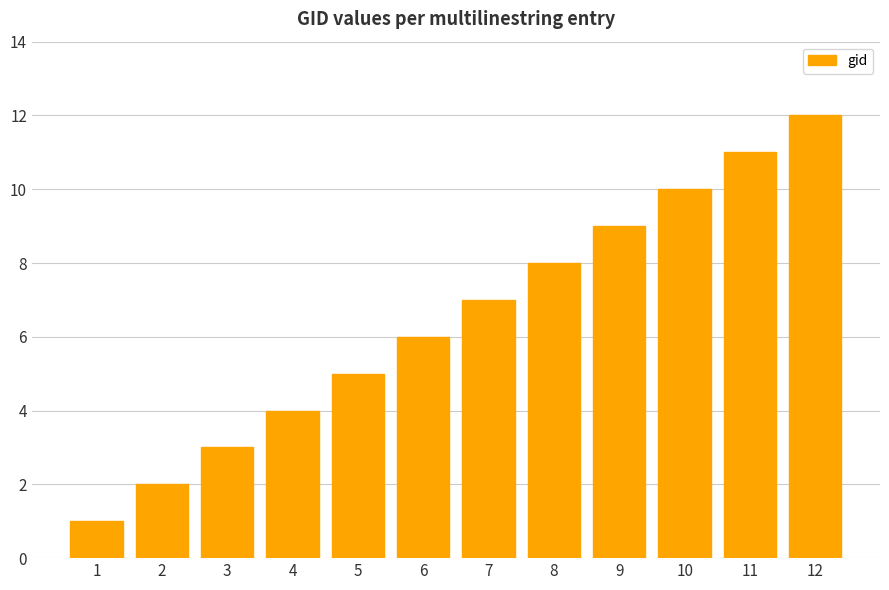

Reading right to left, extract all data points from this chart.

12	11	10	9	8	7	6	5	4	3	2	1